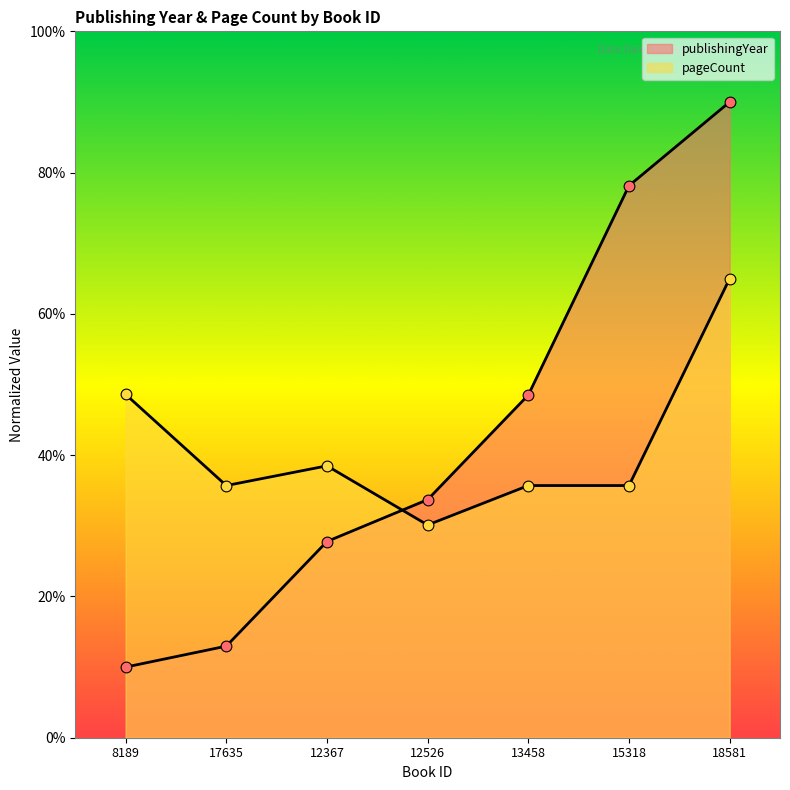

Which series has the largest total across all categories?

publishingYear